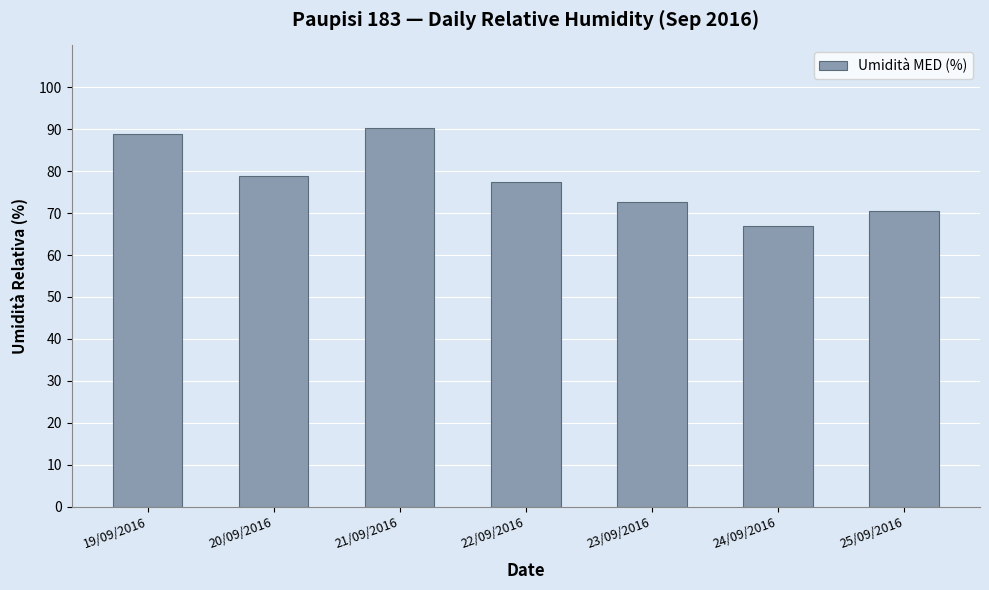

How many bars are there in total?

7